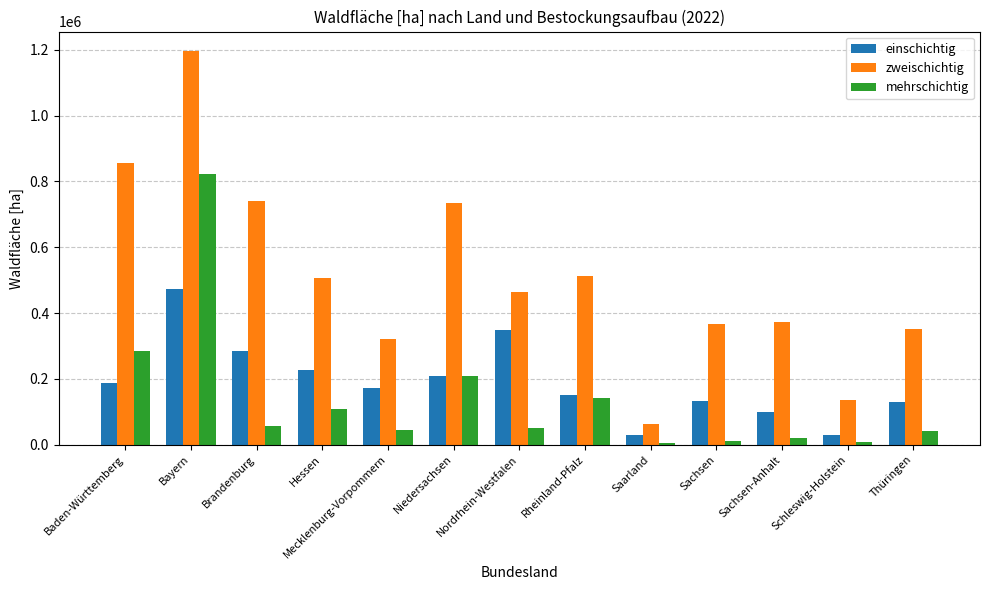

The value of zweischichtig at Rheinland-Pfalz is 179920.2. True or false?

False